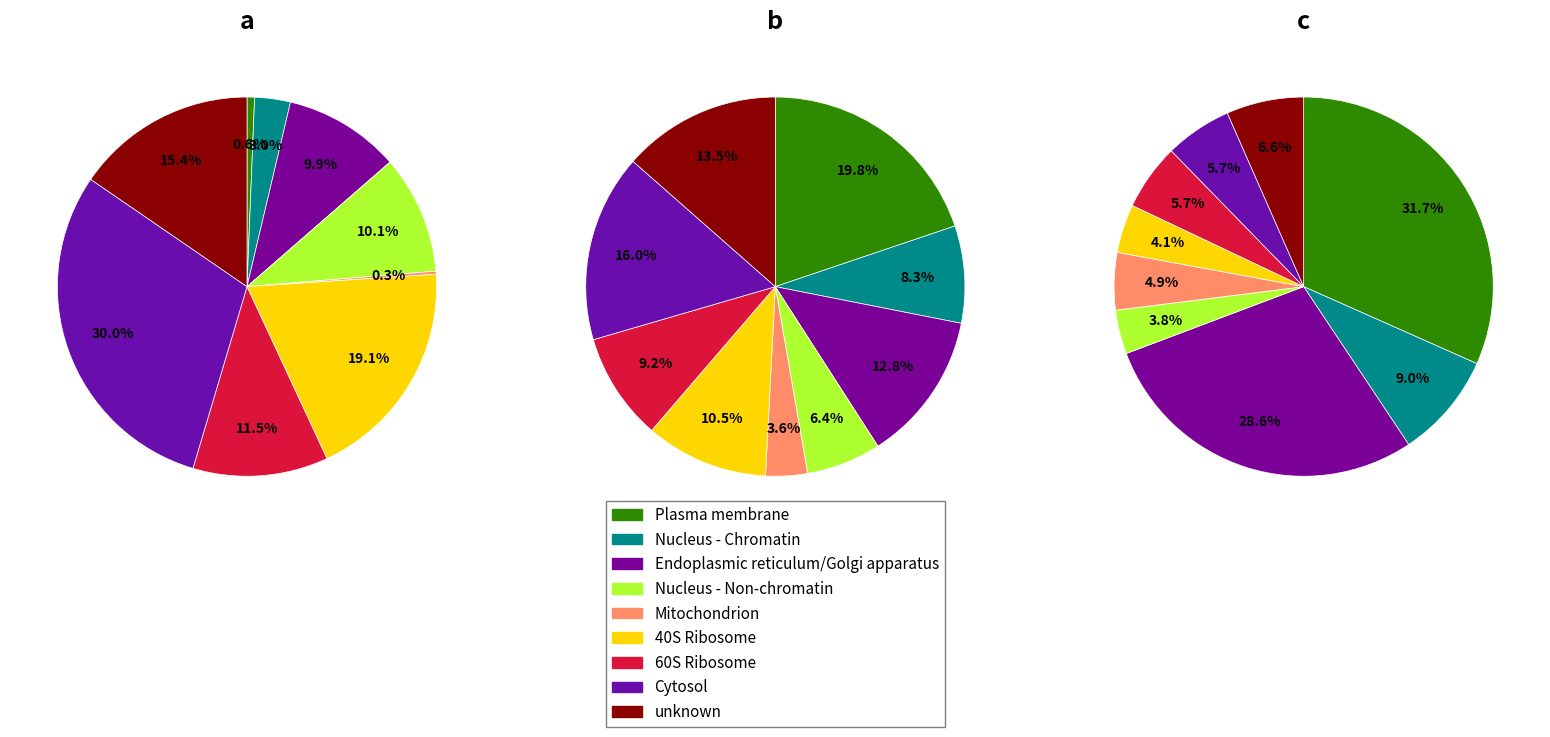

What portion of the pie excludes unknown?

84.6%